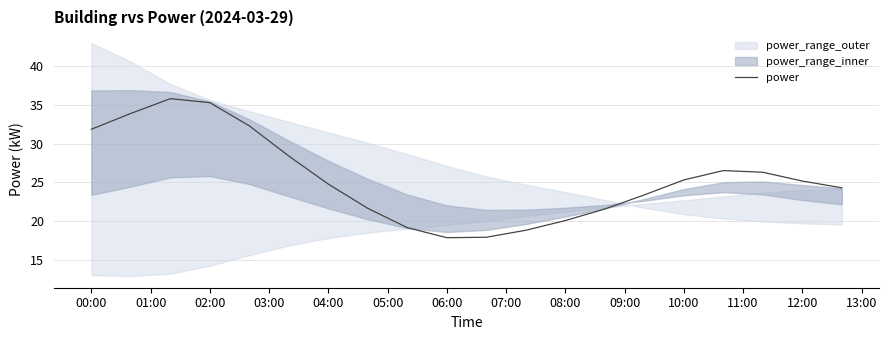

What is the lowest value of the power series?

17.9